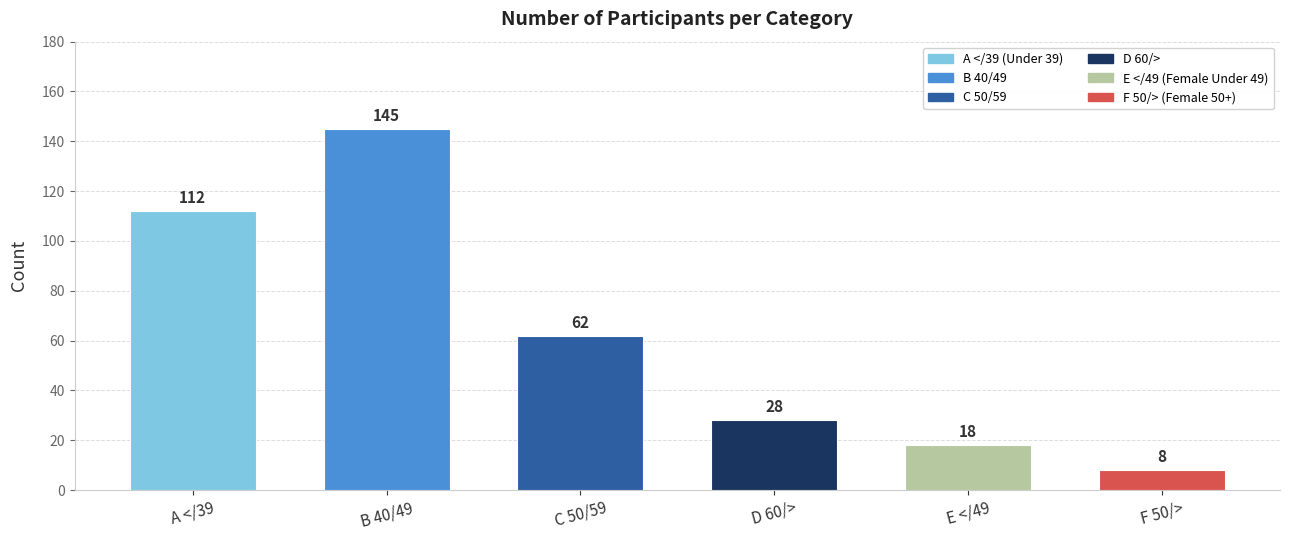

Count the number of data series in this chart.

1